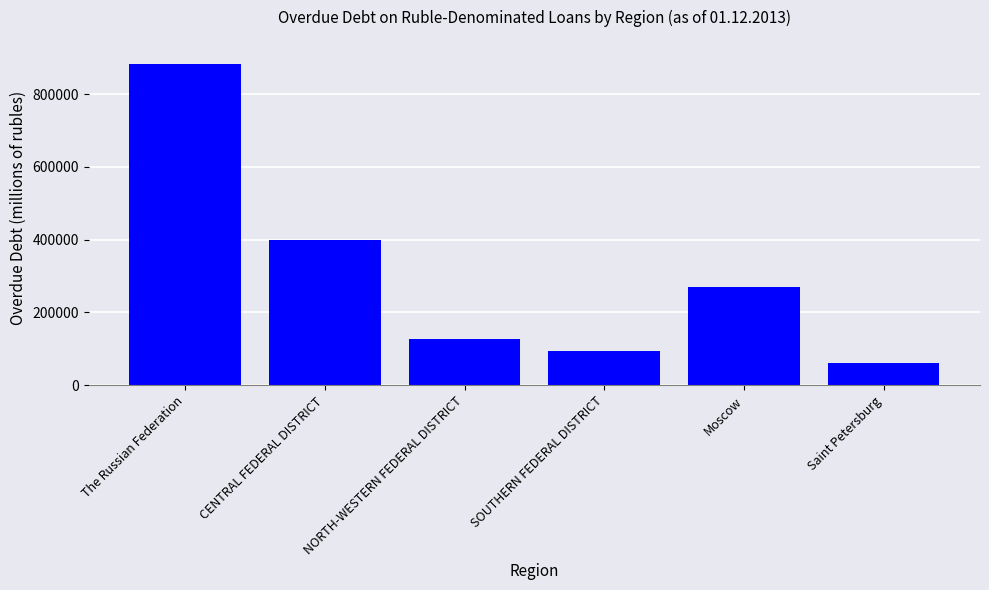

Rank the categories by value from lowest to highest.

Saint Petersburg, SOUTHERN FEDERAL DISTRICT, NORTH-WESTERN FEDERAL DISTRICT, Moscow, CENTRAL FEDERAL DISTRICT, The Russian Federation